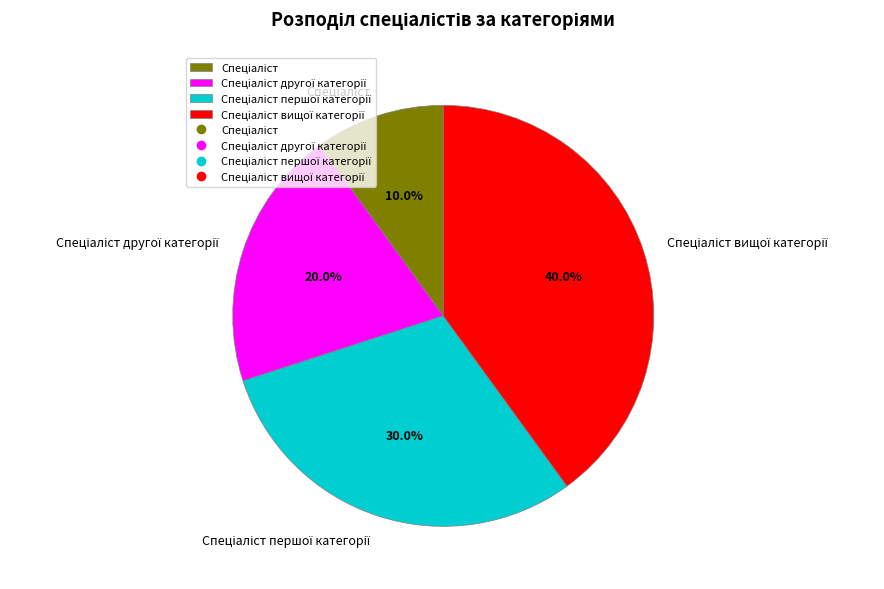

To the nearest percent, what is the average slice percentage?

25%